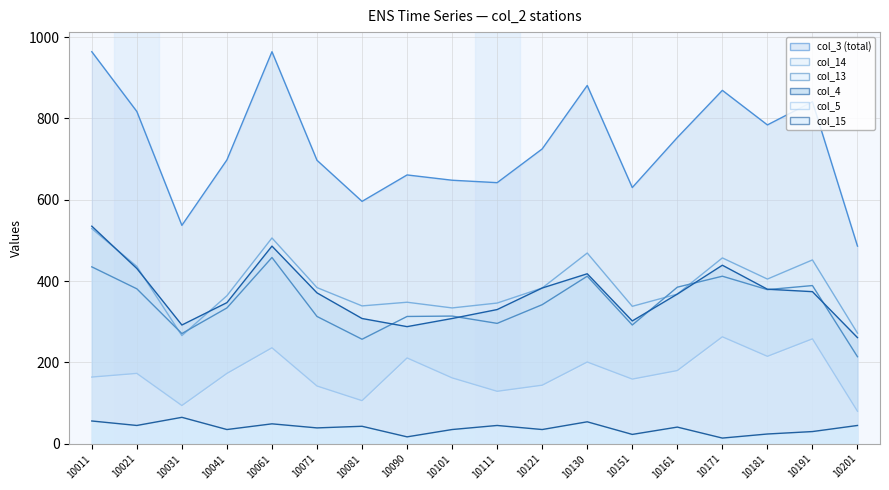

Reading right to left, extract all data points from this chart.

col_3: 10201=486	10191=841	10181=784	10171=869	10161=753	10151=630	10130=881	10121=725	10111=642	10101=648	10090=661	10081=596	10071=697	10061=964	10041=698	10031=537	10021=817	10011=964
col_15: 10201=45	10191=30	10181=24	10171=14	10161=41	10151=23	10130=54	10121=35	10111=45	10101=35	10090=17	10081=43	10071=39	10061=49	10041=35	10031=65	10021=45	10011=56
col_4: 10201=261	10191=374	10181=380	10171=439	10161=368	10151=302	10130=418	10121=383	10111=330	10101=308	10090=288	10081=308	10071=371	10061=486	10041=347	10031=292	10021=431	10011=535
col_14: 10201=272	10191=452	10181=405	10171=457	10161=368	10151=338	10130=469	10121=383	10111=346	10101=334	10090=348	10081=339	10071=384	10061=506	10041=364	10031=266	10021=436	10011=529
col_5: 10201=80	10191=258	10181=215	10171=263	10161=180	10151=159	10130=201	10121=144	10111=129	10101=162	10090=211	10081=106	10071=142	10061=236	10041=173	10031=94	10021=173	10011=164
col_13: 10201=214	10191=389	10181=379	10171=412	10161=385	10151=292	10130=412	10121=342	10111=296	10101=314	10090=313	10081=257	10071=313	10061=458	10041=334	10031=271	10021=381	10011=435